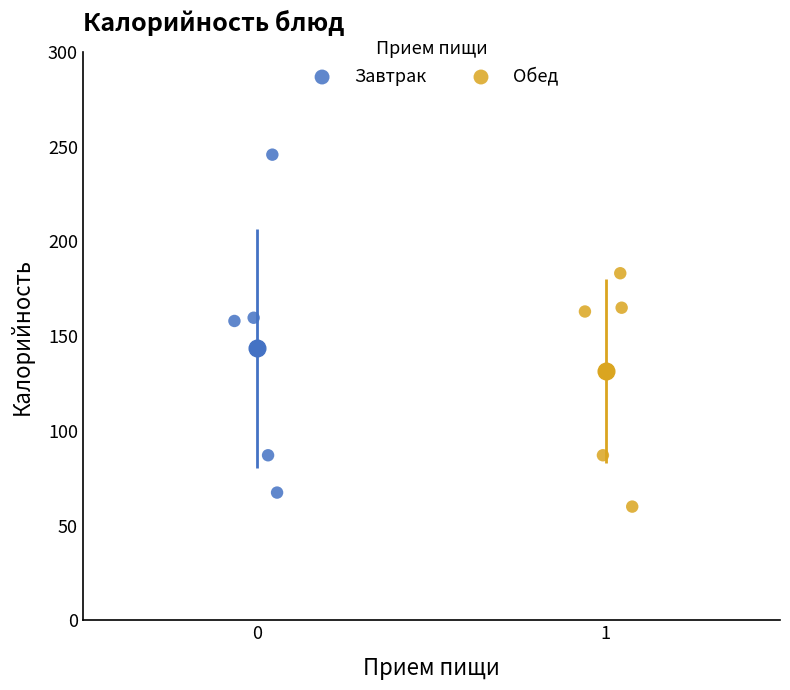

Which series has the largest Y range (max minus min)?

Завтрак